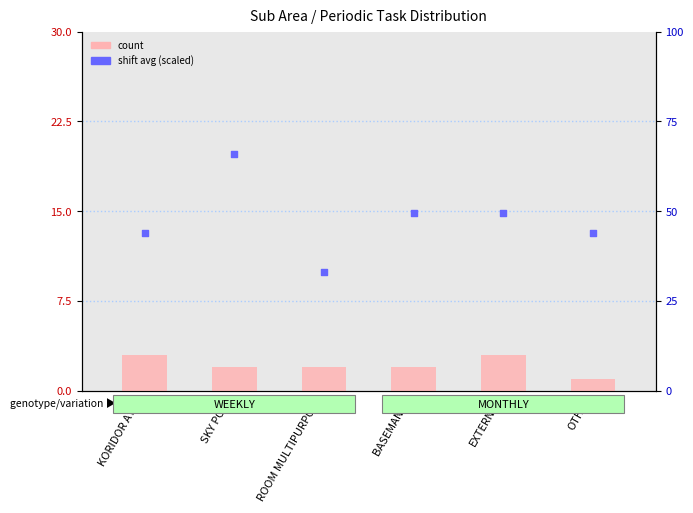

At how many categories does at least one series exceed 12?

6